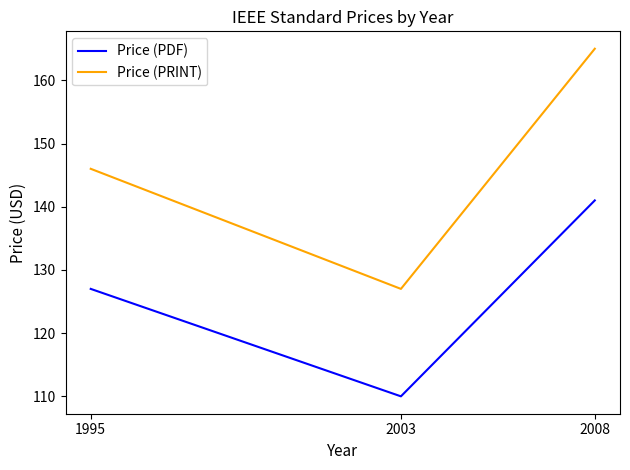

List the series in order of their overall mean, highest first.

Price (PRINT), Price (PDF)